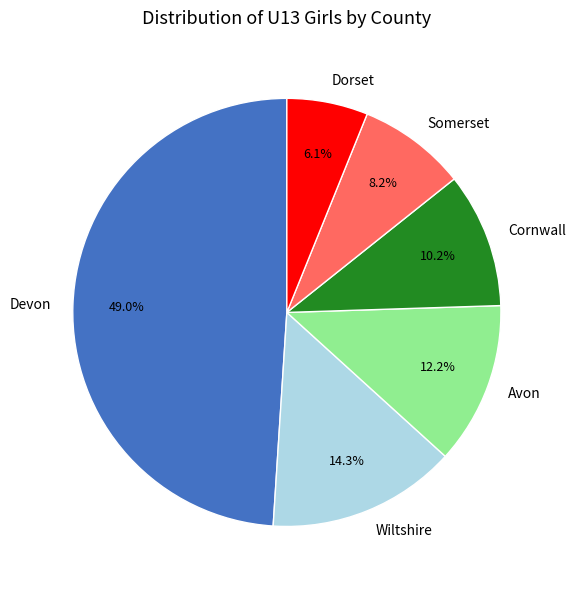

Does any single category account for the majority?

No